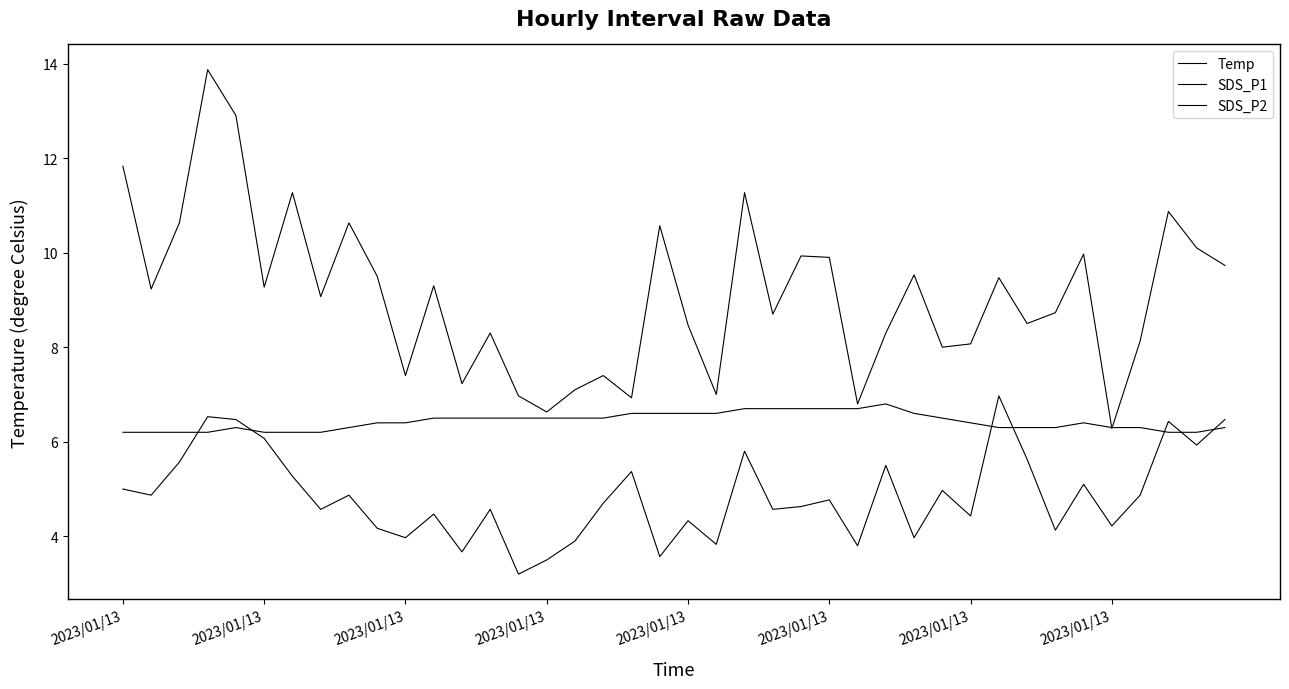

Does the chart display data point markers on the line(s)?

No